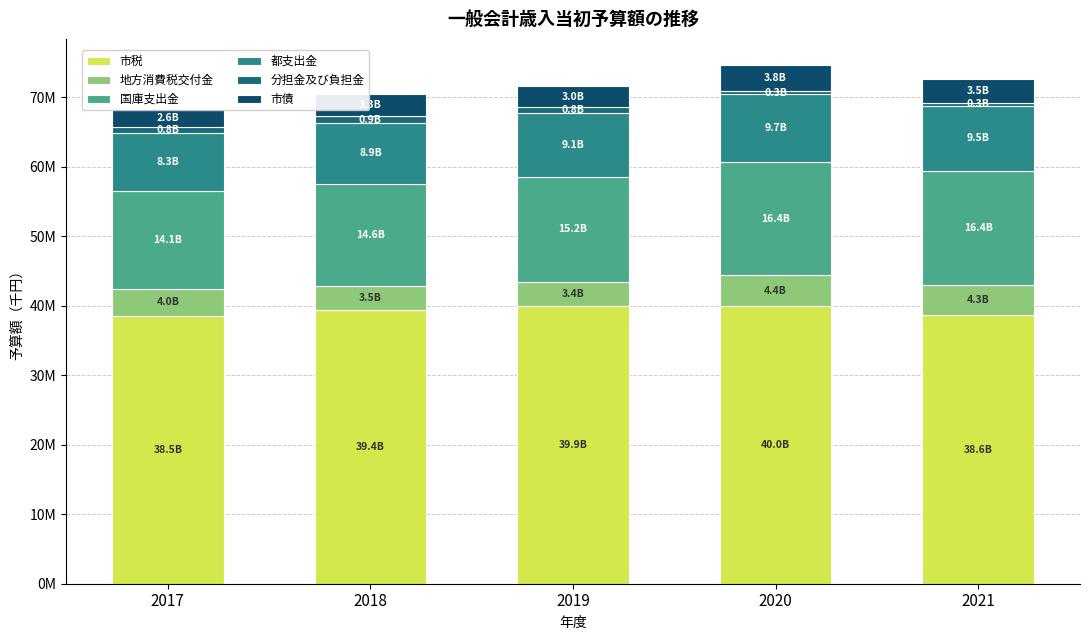

Count the 都支出金 values in the range 8871456 to 9466296.

3